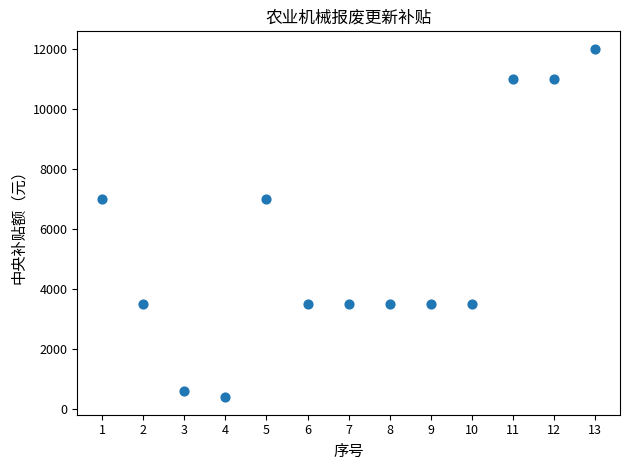

What is the range of X values (max minus min)?

12